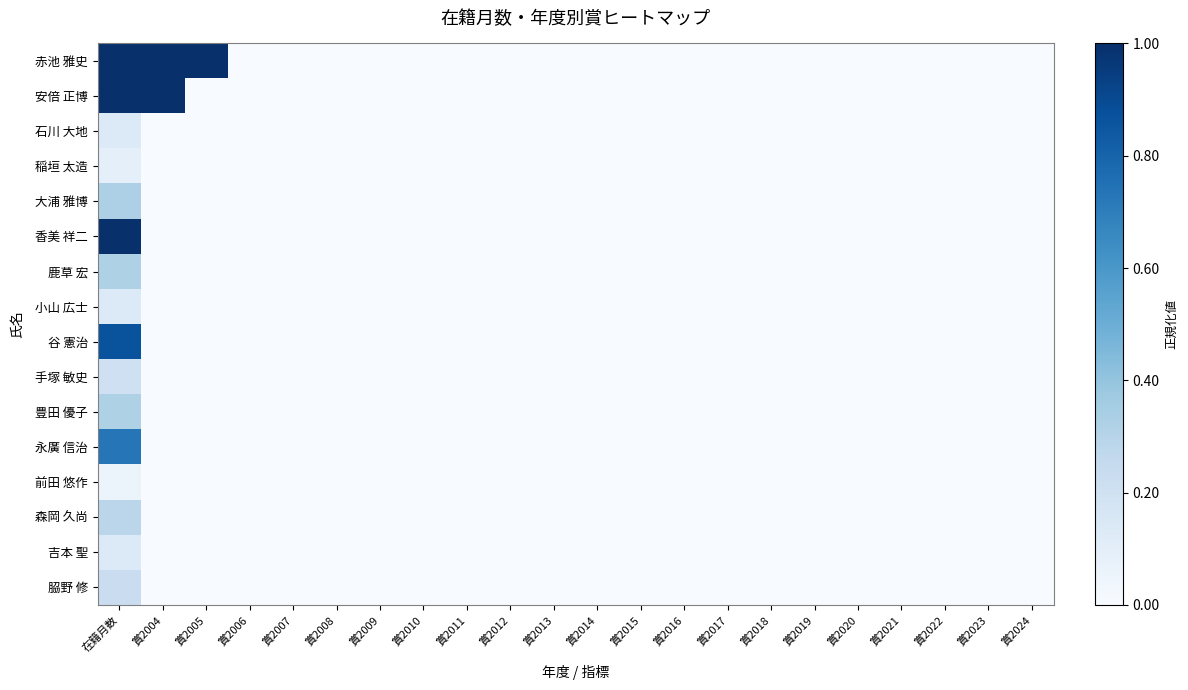

Which series has the largest range (max minus min)?

赤池 雅史